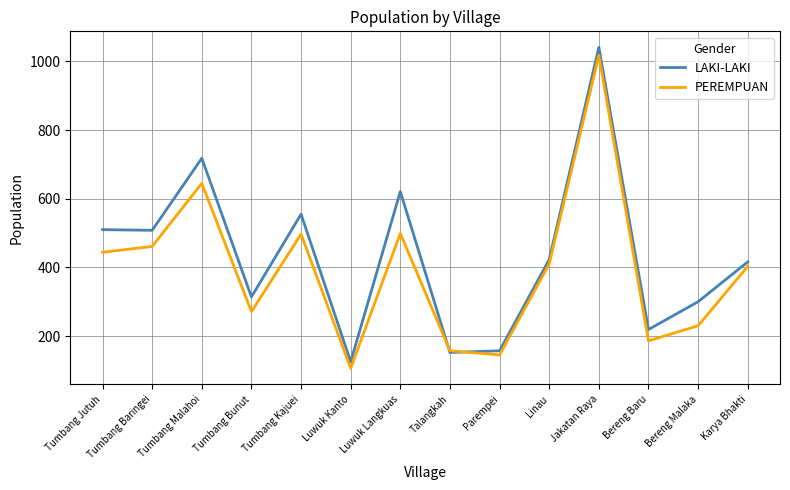

List the series in order of their overall mean, highest first.

LAKI-LAKI, PEREMPUAN